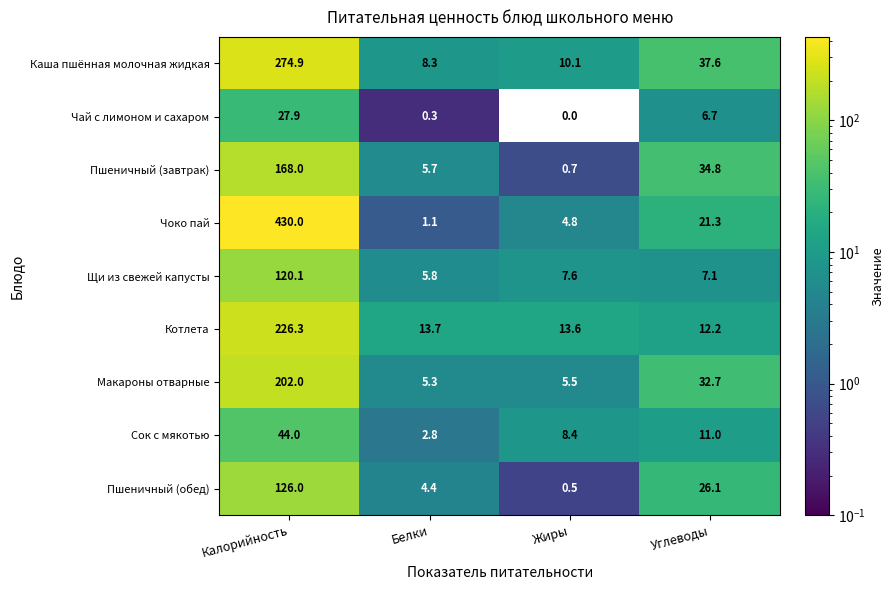

How many data points in Макароны отварные are above 32?

2